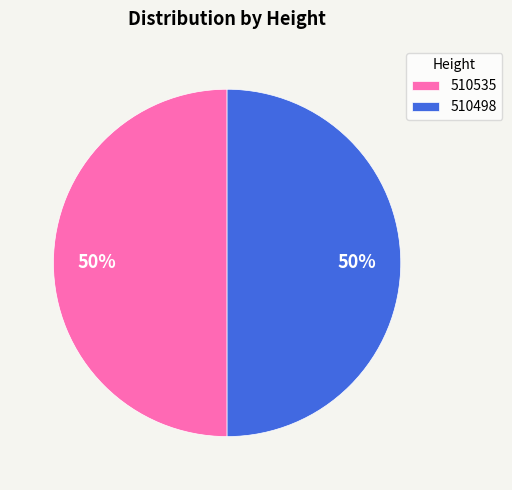

To the nearest percent, what percentage of the pie is 510498?

50%